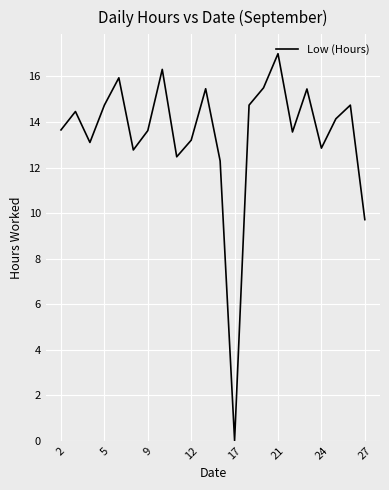

What is the greatest value displayed?

17.0